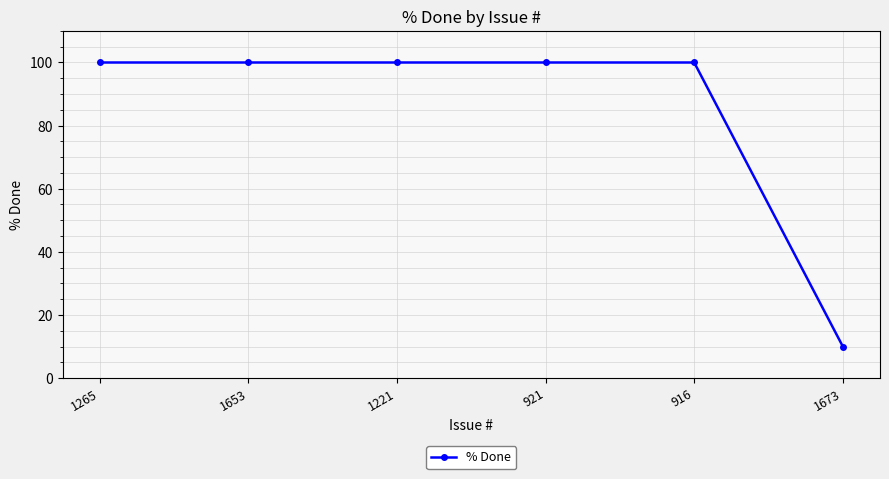

What is the value of the 3rd point from the left?

100